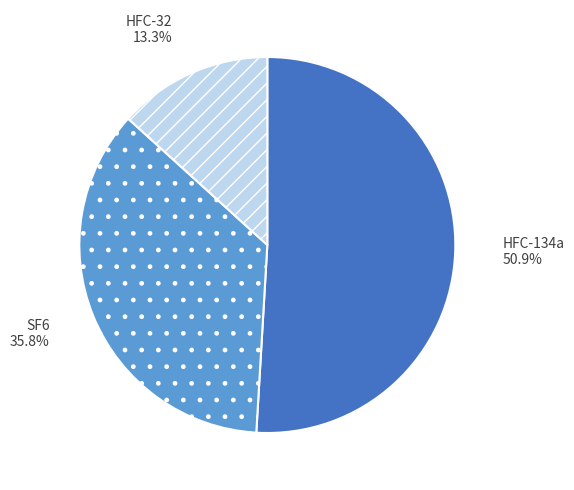

Count the number of slices in the pie.

3